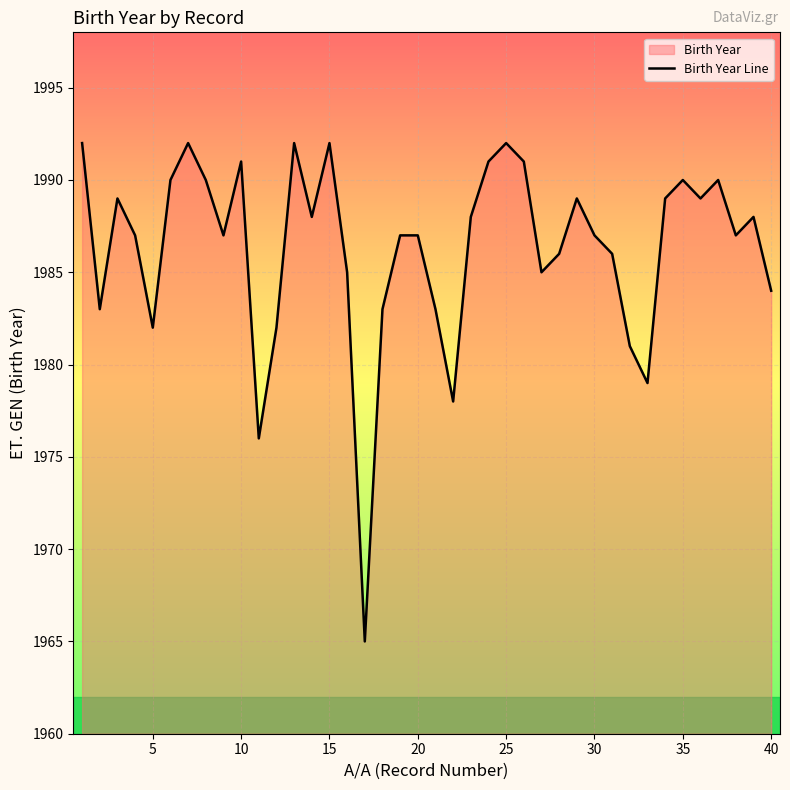

What is the difference between the maximum and minimum values?

27